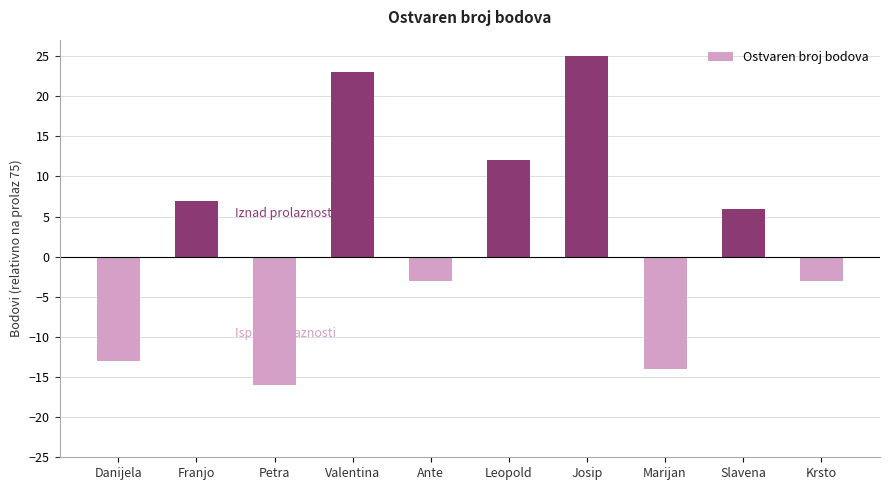

Reading left to right, what are all the values shown in this chart?

Danijela=-13	Franjo=7	Petra=-16	Valentina=23	Ante=-3	Leopold=12	Josip=25	Marijan=-14	Slavena=6	Krsto=-3